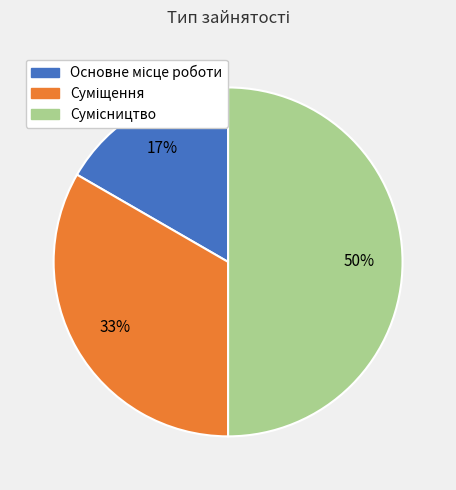

To the nearest percent, what is the average slice percentage?

33%